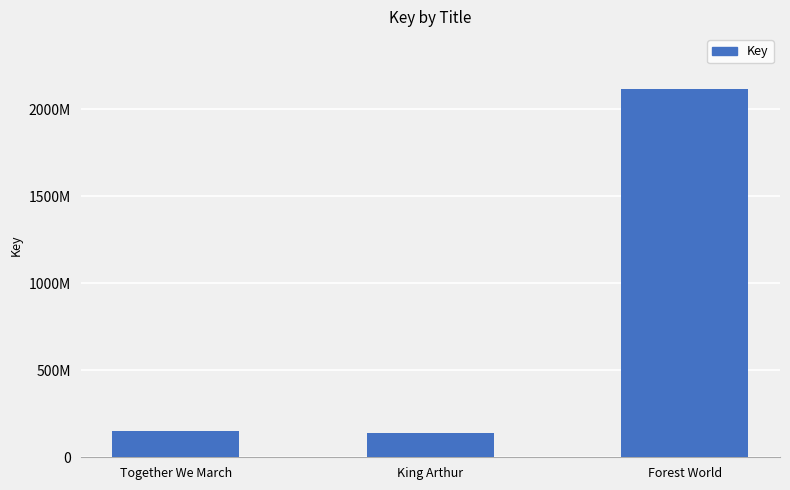

Does the chart contain stacked bars?

No